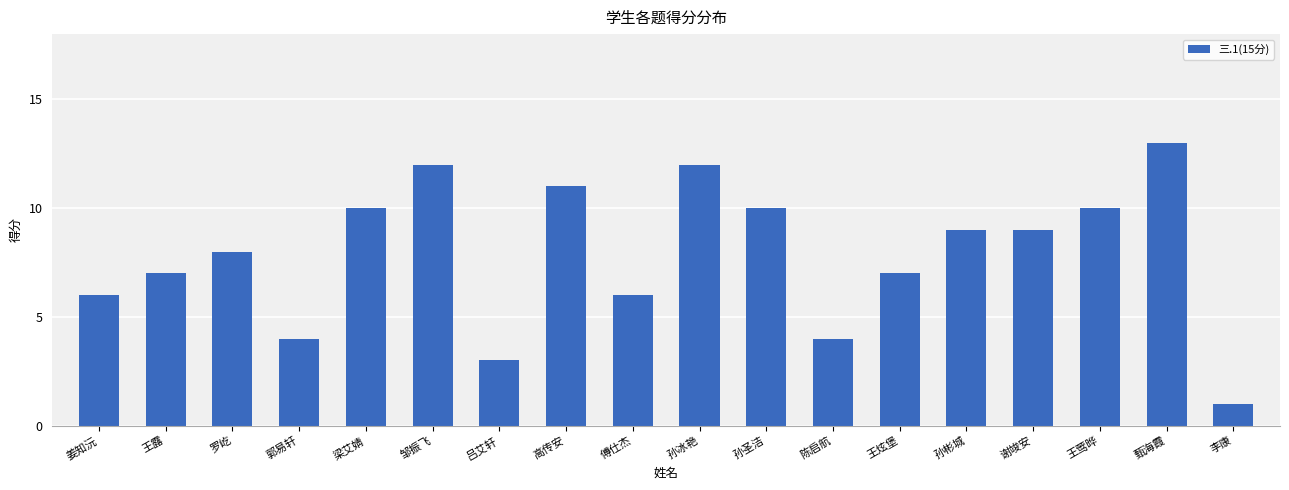

How many series are shown in this chart?

1